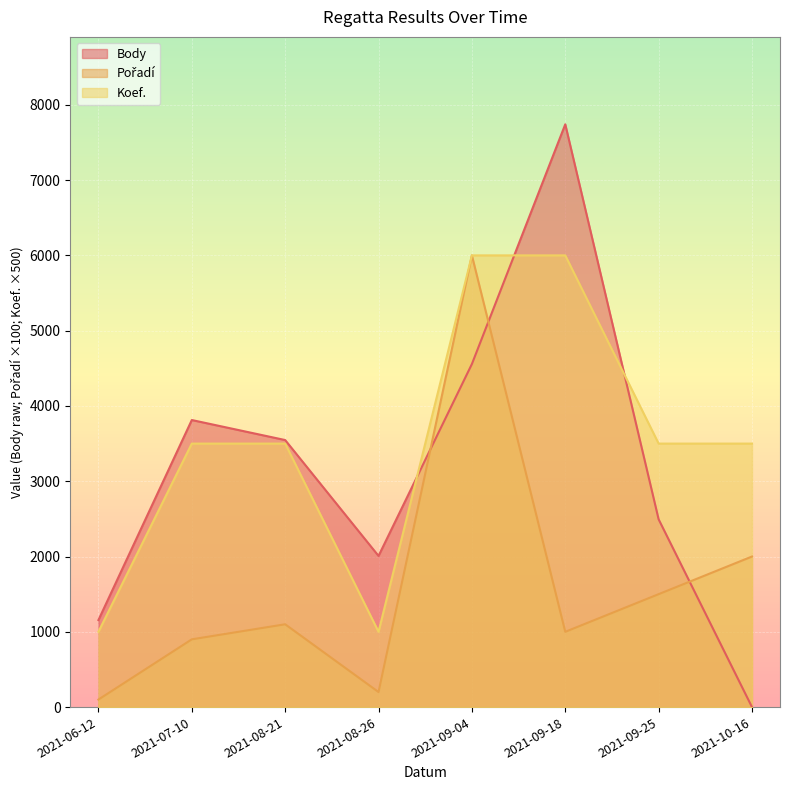

True or false: Pořadí and Body cross at least once.

True